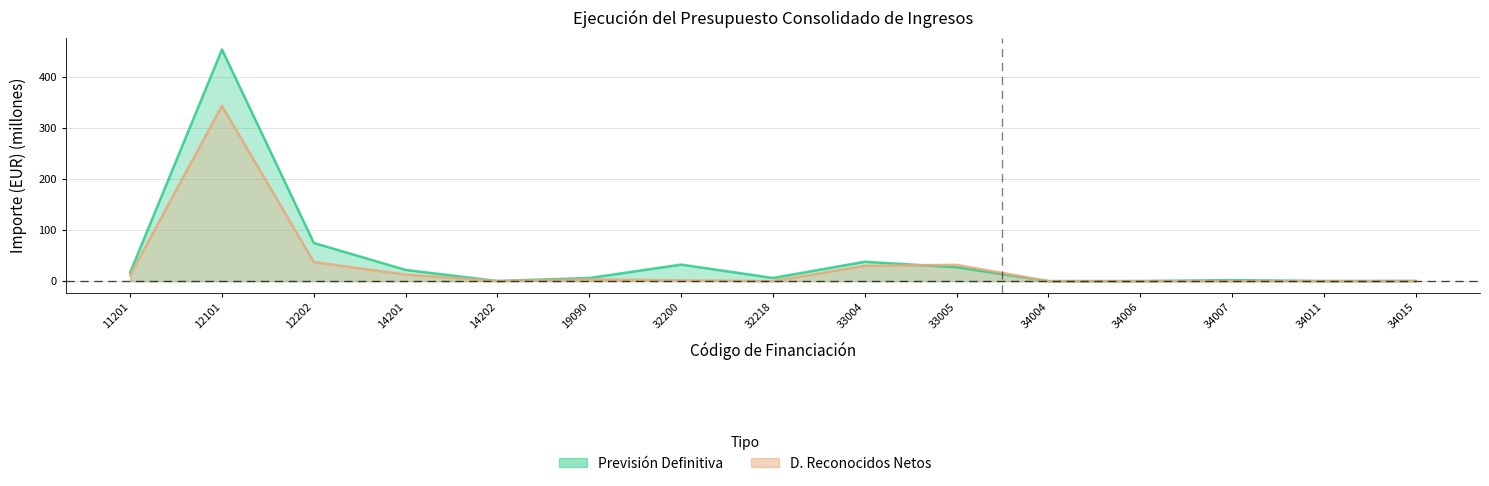

Which category has the lowest value in the D. Reconocidos Netos series?

34004